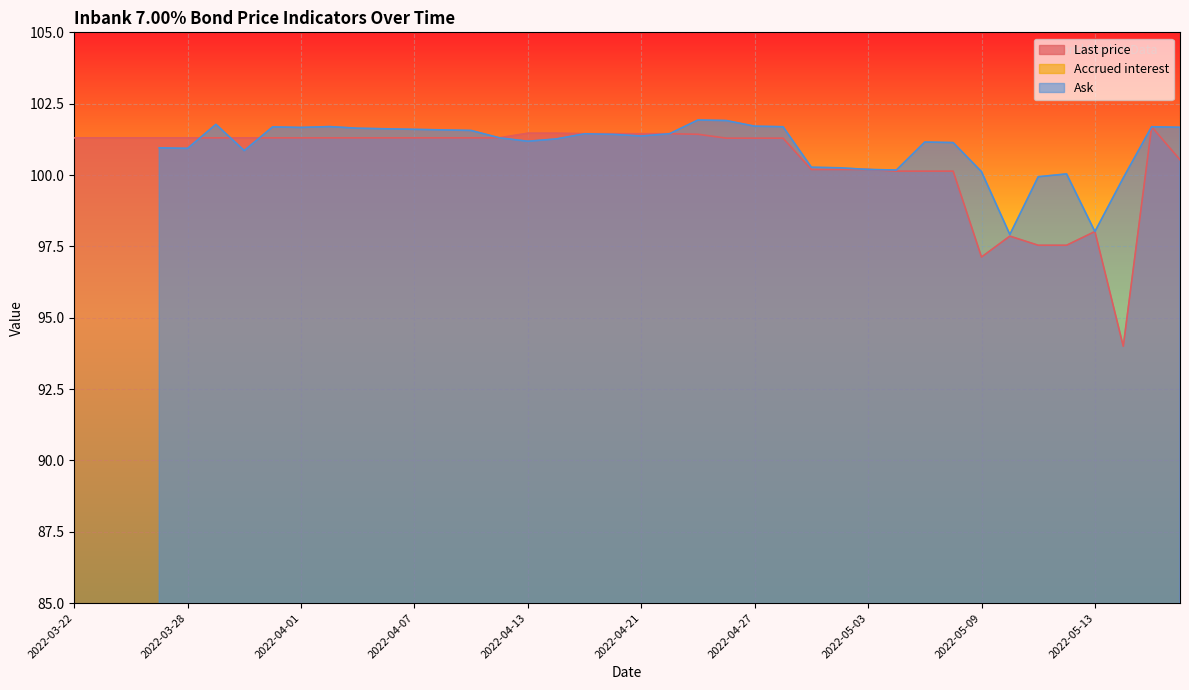

At which category is the sum across all series the highest?

2022-05-17